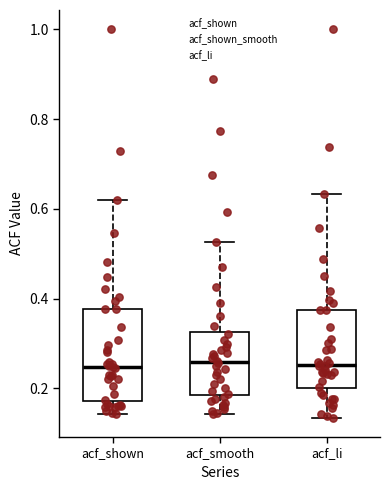

Reading left to right, transcribe this box plot: for each box, give where its median line is, the range the box spans, and where its two whiskers end, as read against the y-axis. The values are not printed on the chart, so give them approximately, as read against the axis.

acf_shown: median 0.24, box 0.18 to 0.38, whiskers 0.14 to 0.62
acf_smooth: median 0.26, box 0.18 to 0.32, whiskers 0.14 to 0.52
acf_li: median 0.26, box 0.20 to 0.38, whiskers 0.14 to 0.64